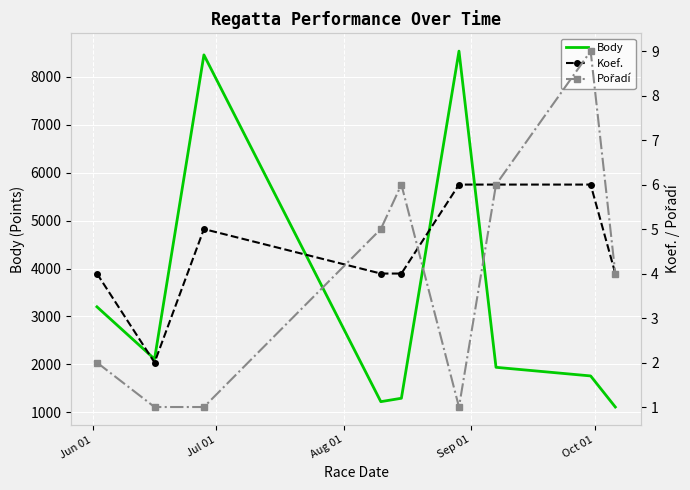

Count the Pořadí values in the range 1 to 6.

8